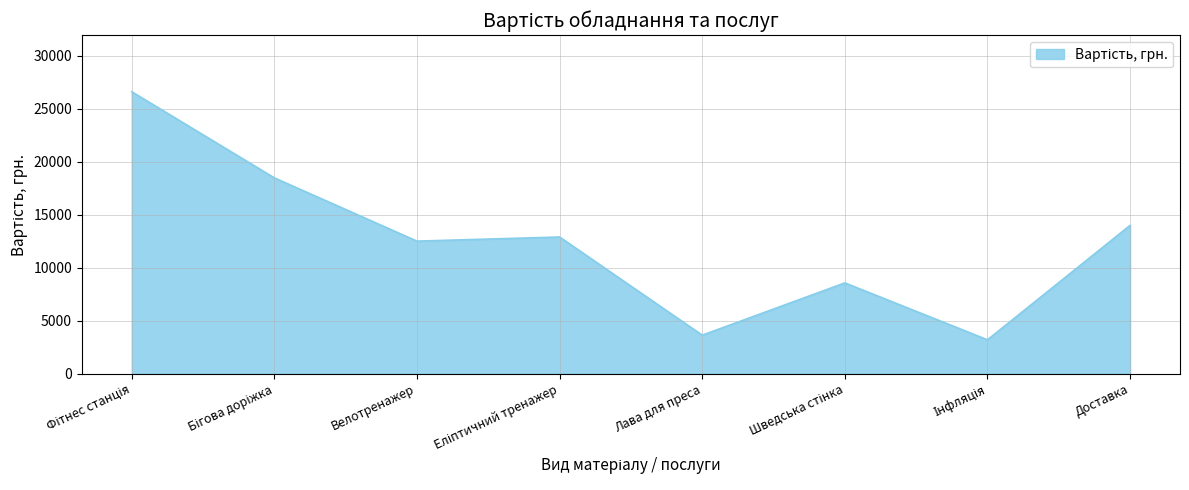

Where is the data nearest to the value 14905?

Доставка